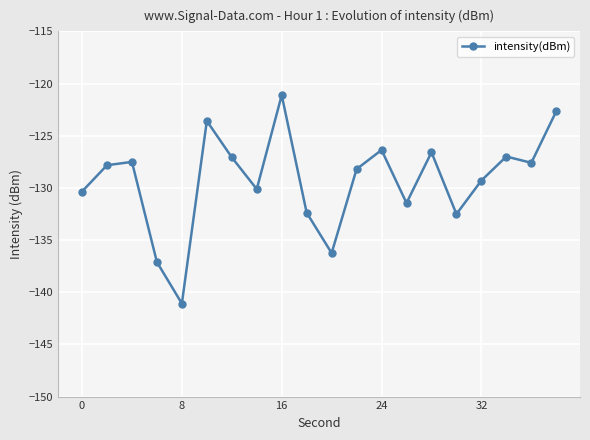

What is the value of the 14th point from the left?

-131.5